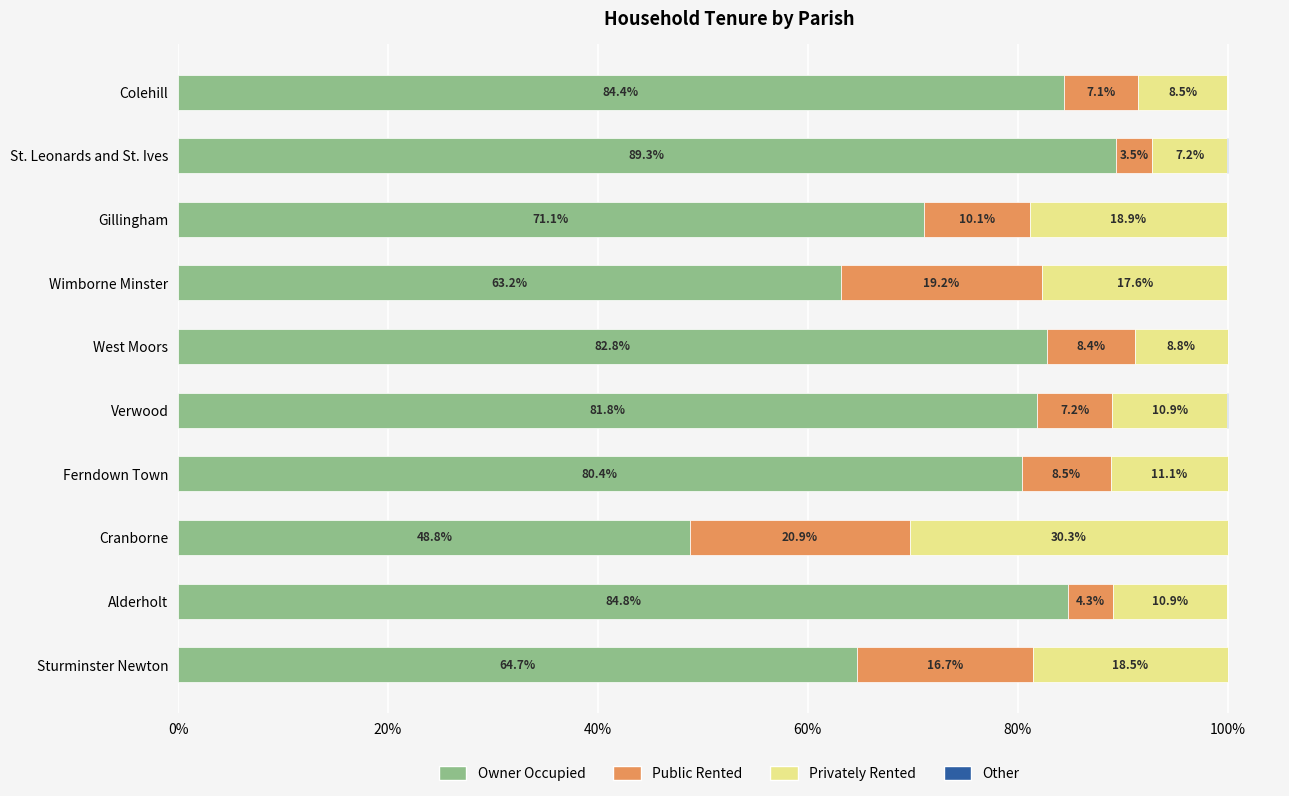

What is the maximum value for Owner Occupied?

89.3